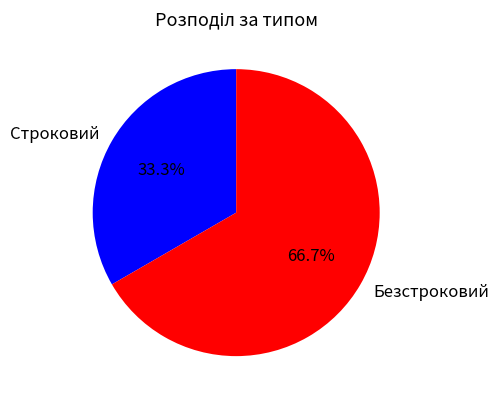

Approximately how many times larger is the value at Безстроковий compared to Строковий?

2.0